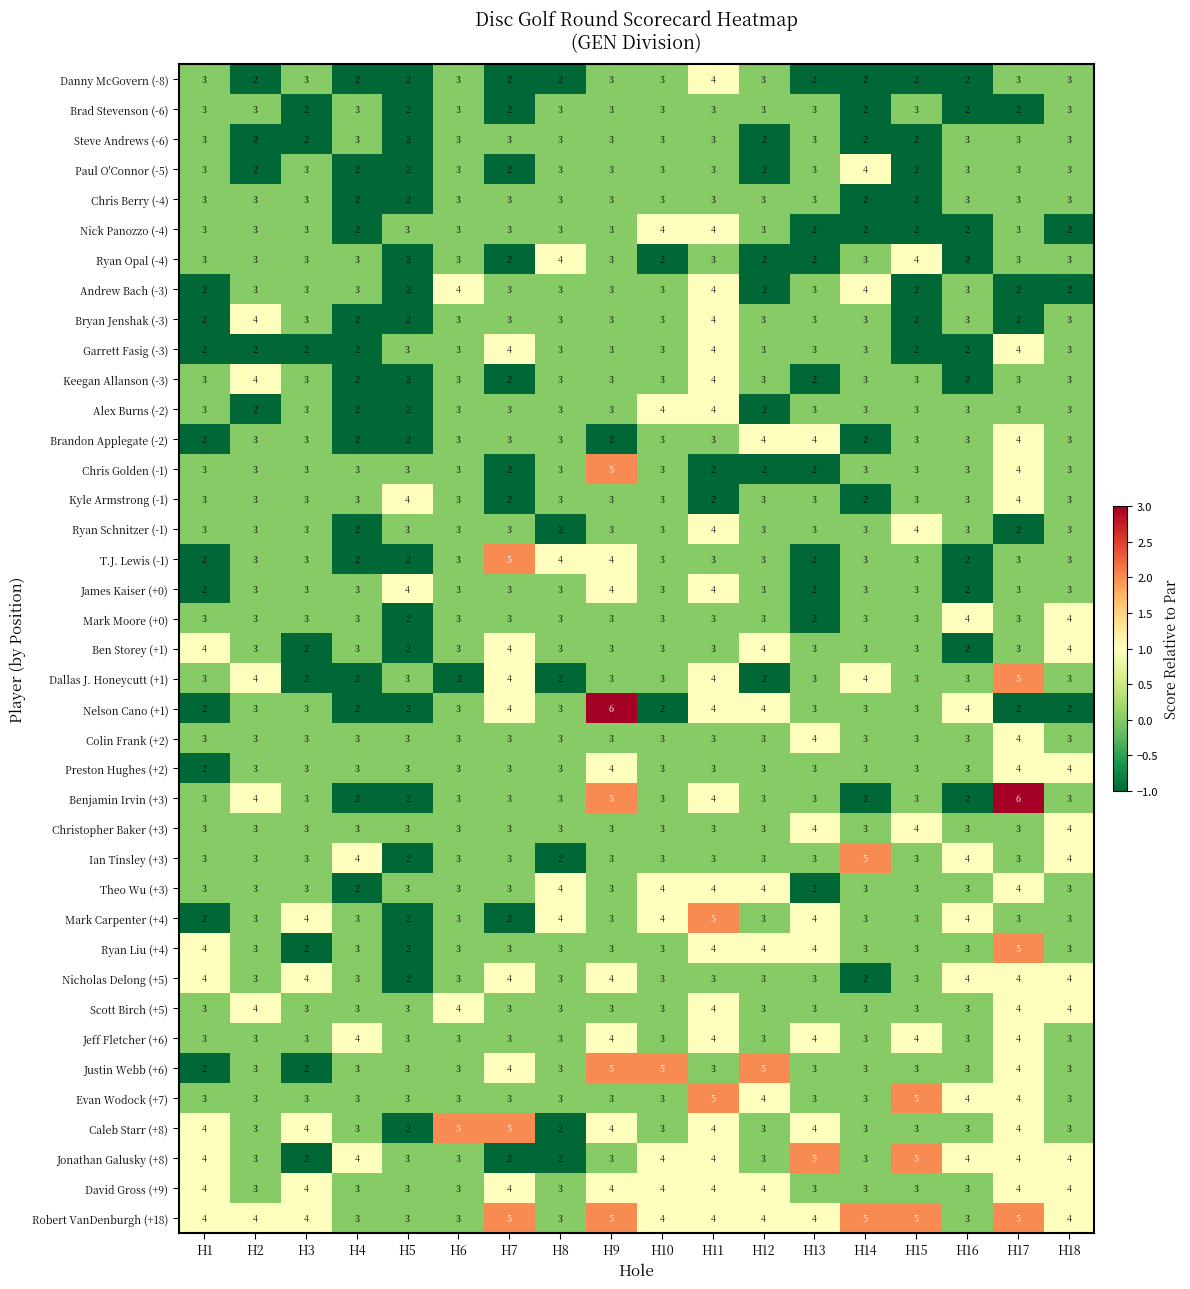

At which category is the sum across all series the highest?

H11